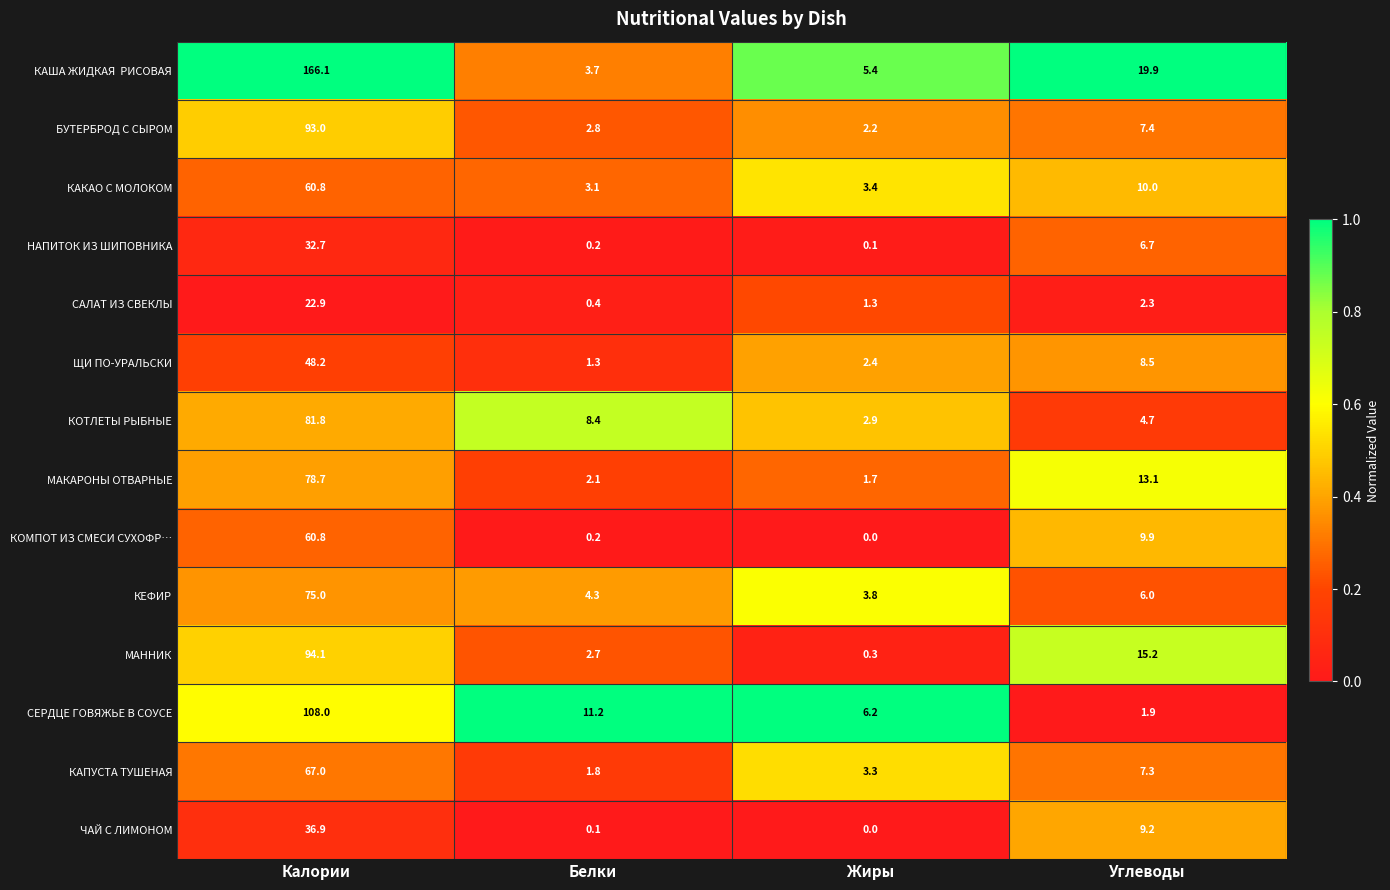

What is the maximum value for ЩИ ПО-УРАЛЬСКИ?

48.2